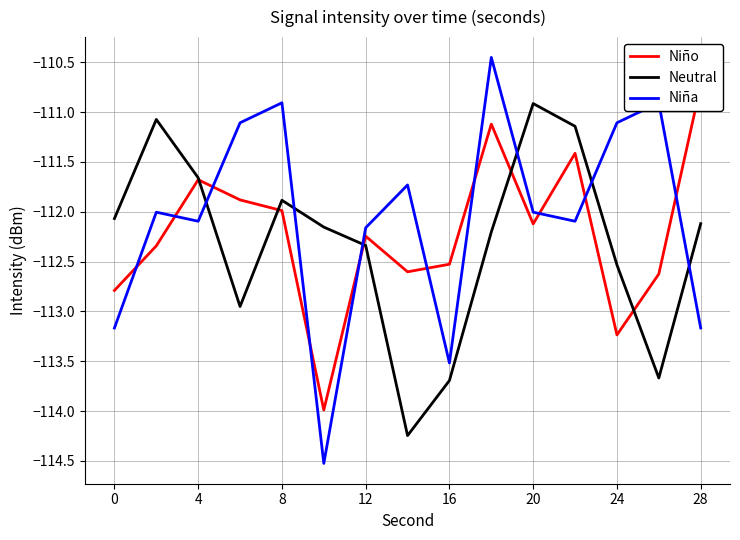

After their last crossing, which series has the higher values: Niña or Neutral?

Neutral